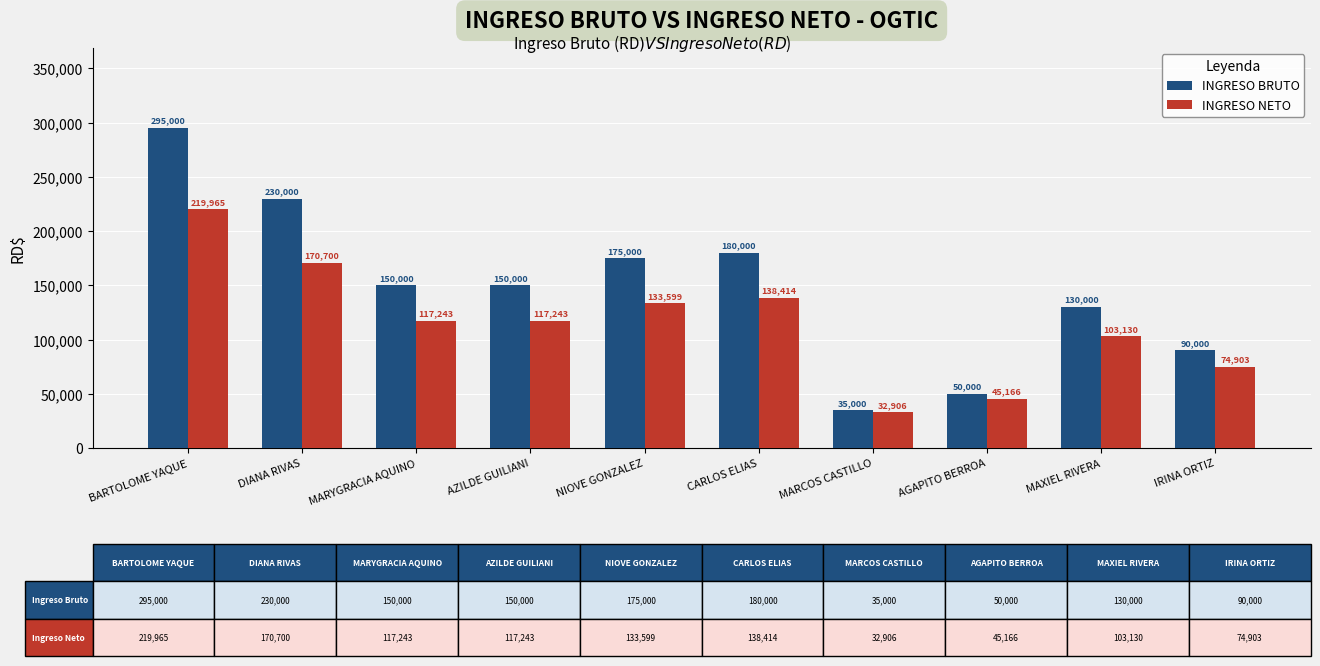

Which label corresponds to the largest value in the chart?

BARTOLOME YAQUE